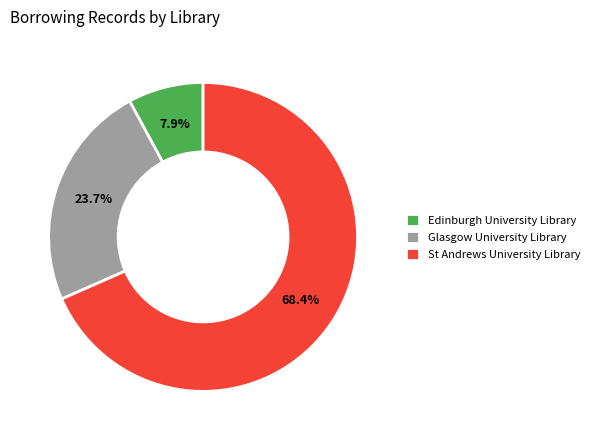

Which category has the smallest portion of the pie?

Edinburgh University Library